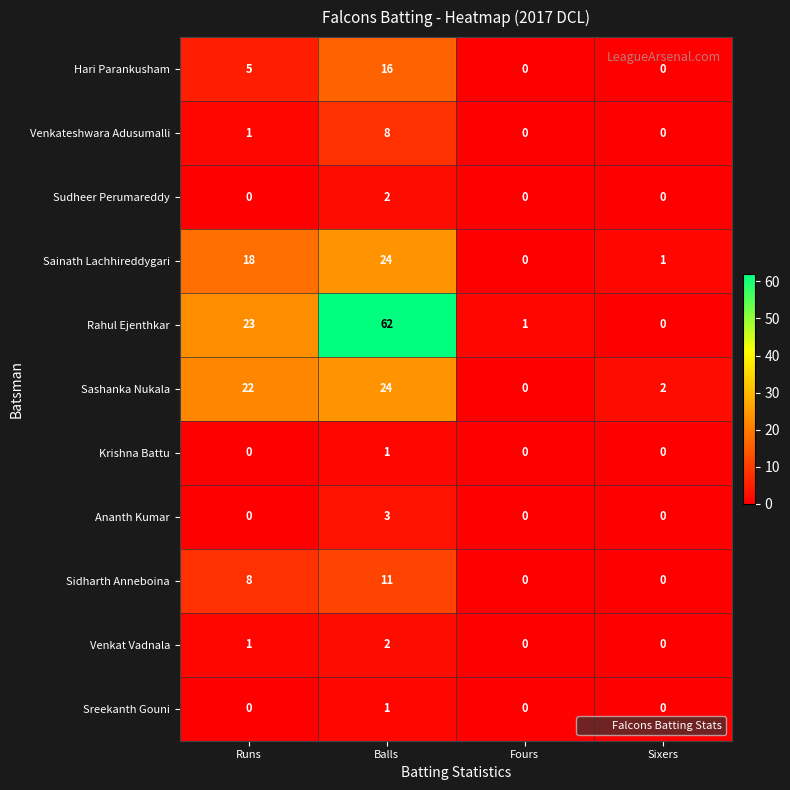

Count the Venkat Vadnala values in the range 0 to 2.

4